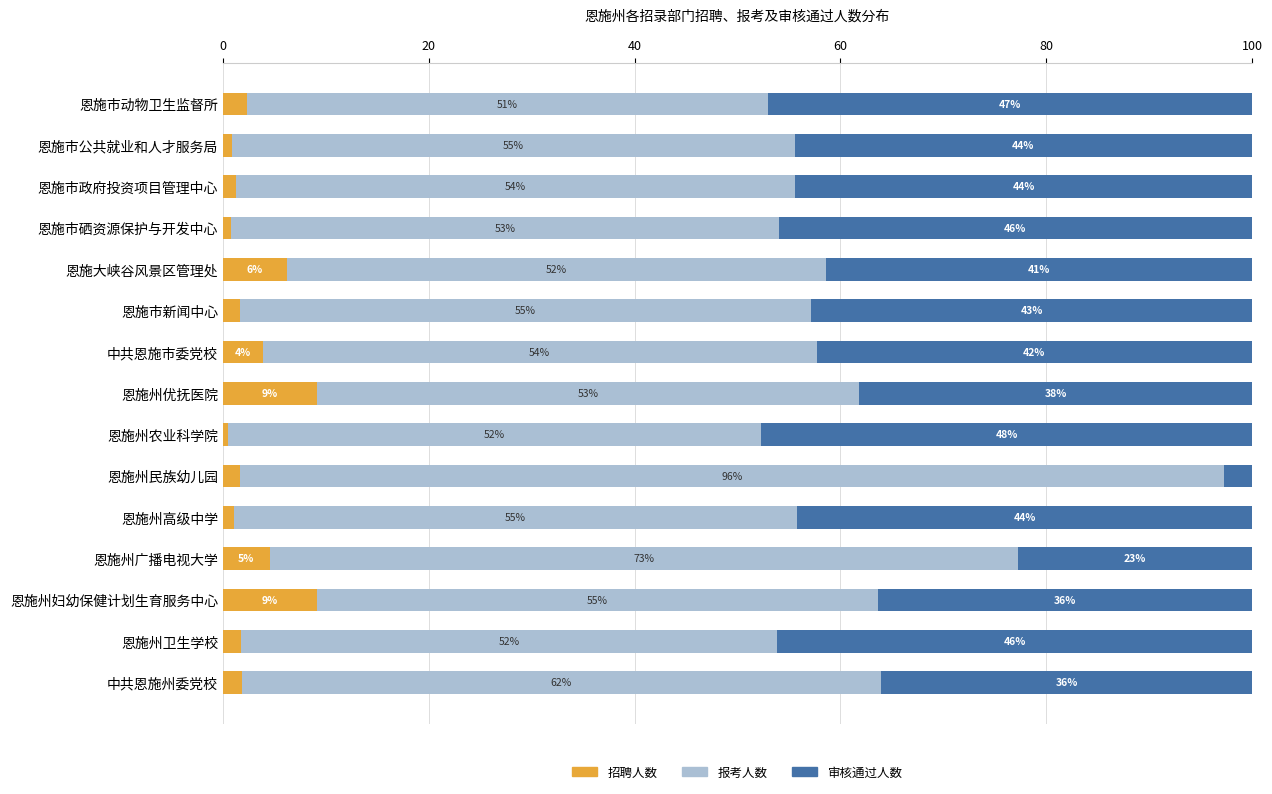

The 招聘人数 series shows 9.1 at 恩施州妇幼保健计划生育服务中心. True or false?

True